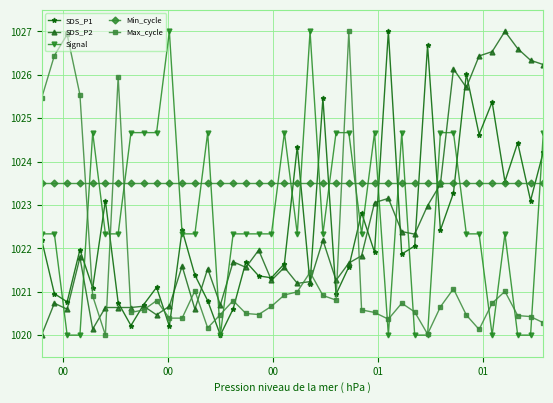

Which series ends up on top after the final intersection of Max_cycle and Signal?

Signal